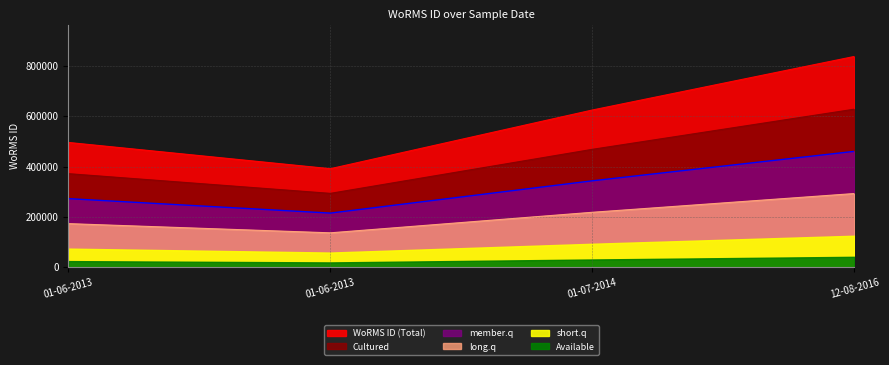

Which has a higher value, 12-08-2016 or 01-06-2013?

12-08-2016